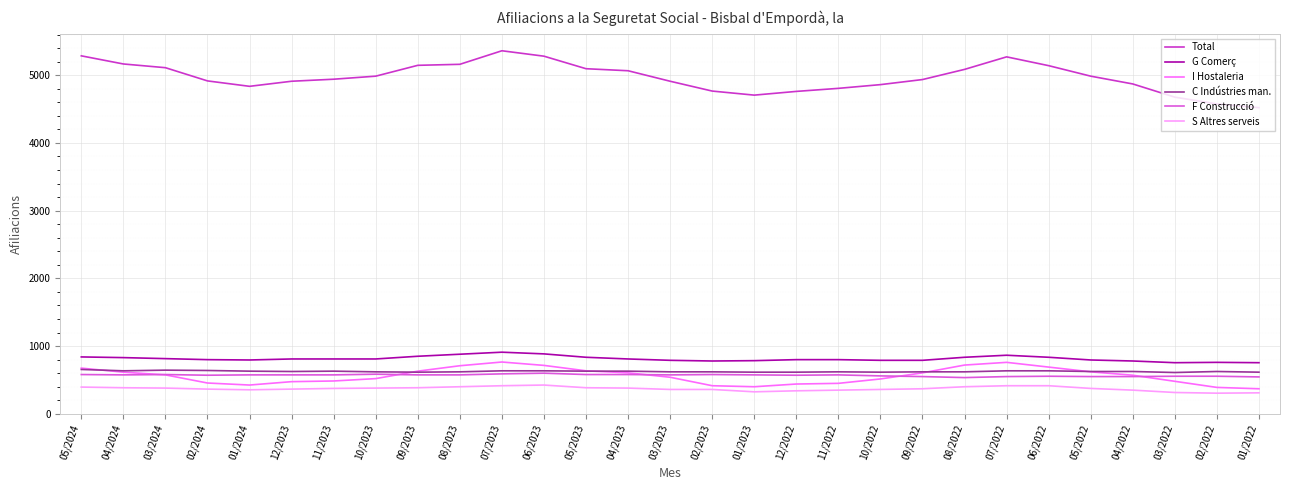

True or false: I Hostaleria and Total cross at least once.

False